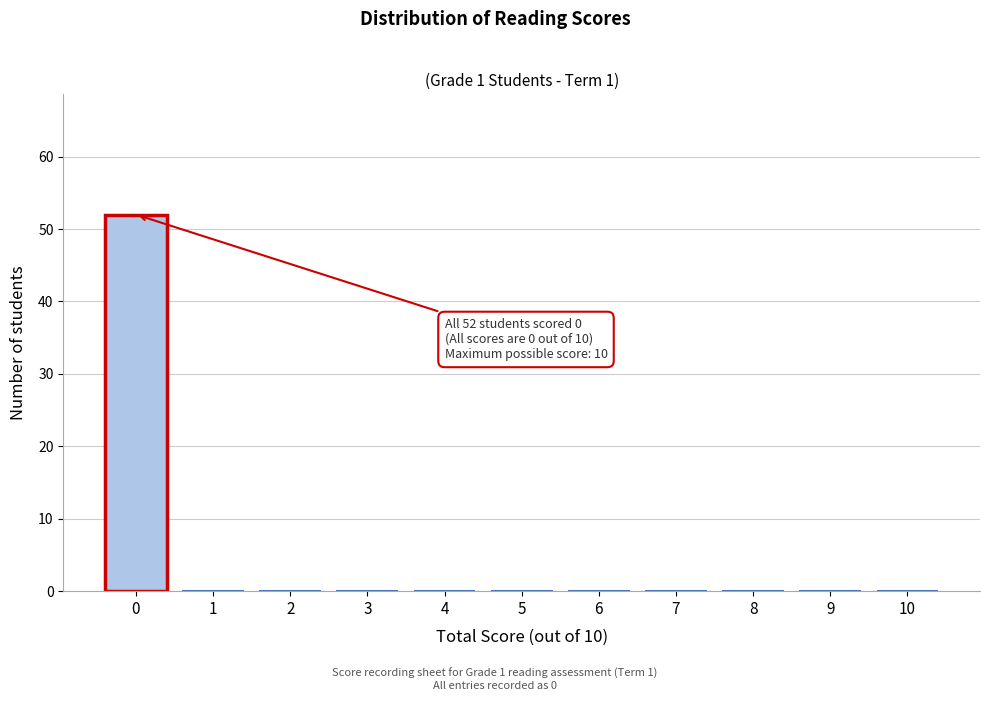

Reading right to left, transcribe all the data shown in this chart.

10=0	9=0	8=0	7=0	6=0	5=0	4=0	3=0	2=0	1=0	0=52